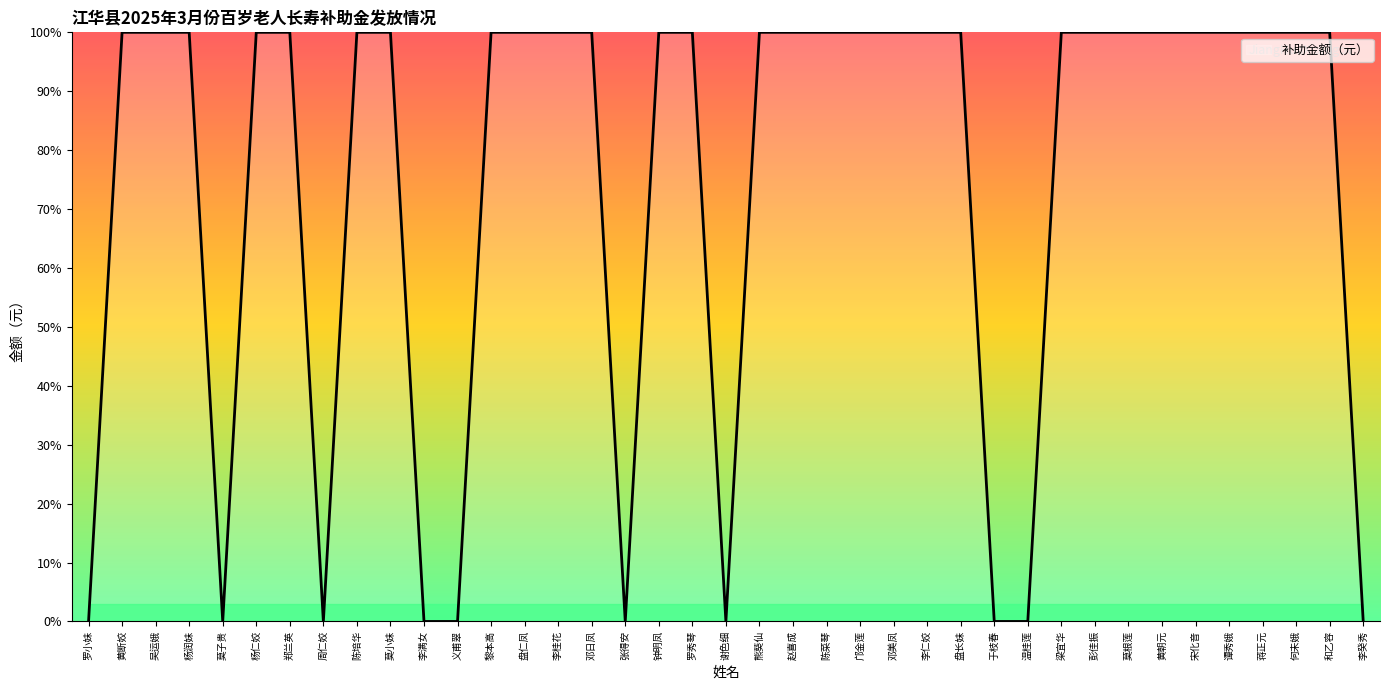

What position from the left is 何未娥?

37